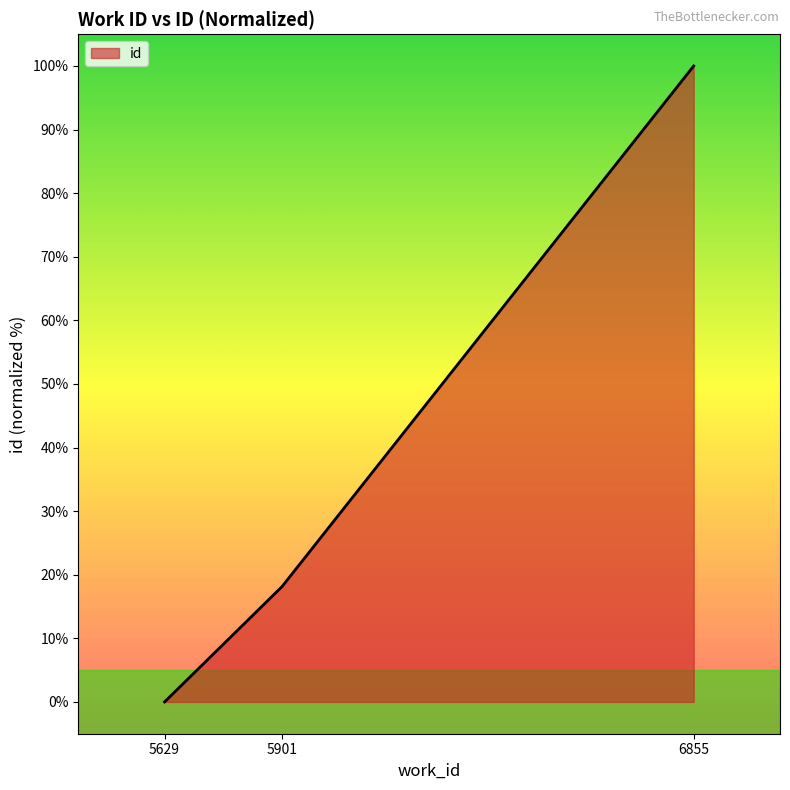

What is the sum of the values at 5901 and 5629?

18.1